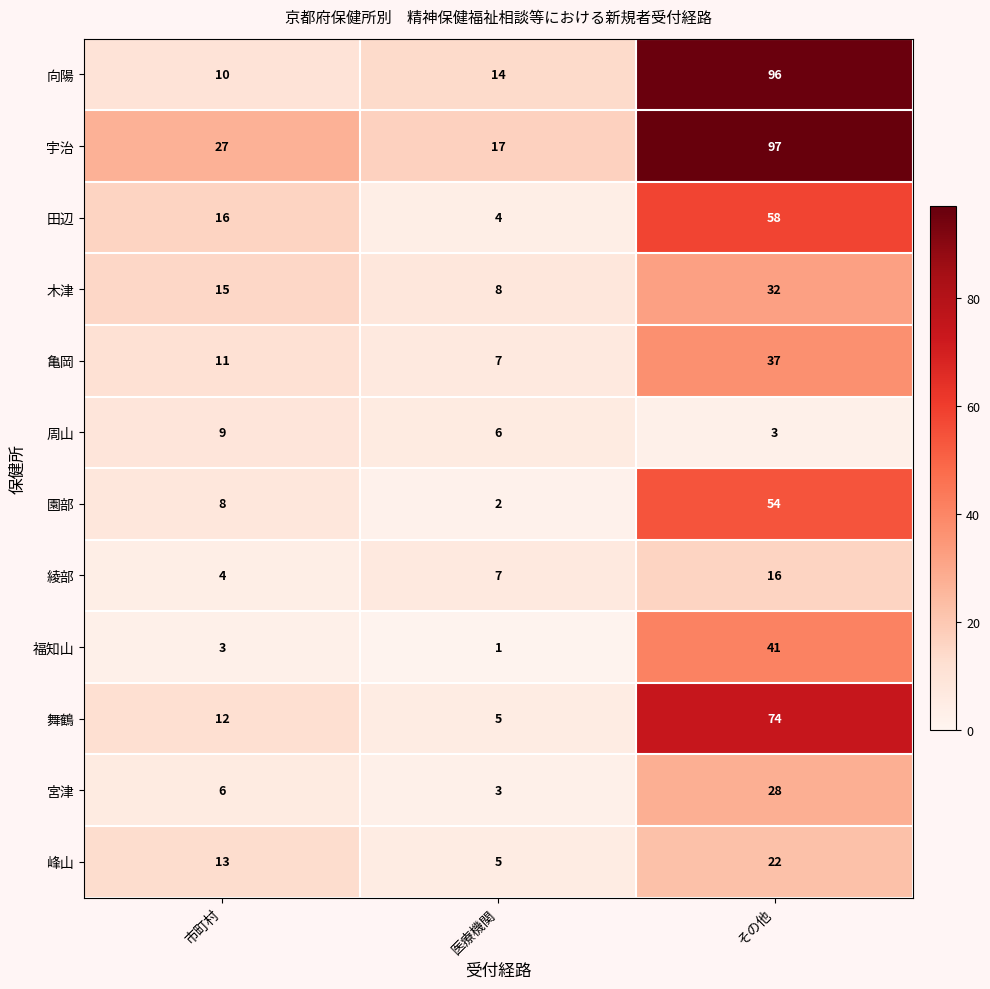

What is the spread (max minus min) of values at 市町村?

24